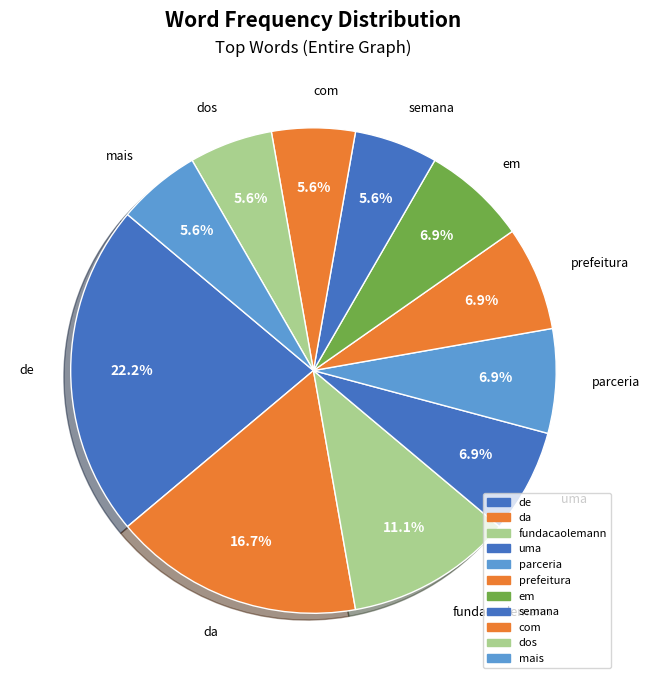

How many slices are in this pie chart?

11